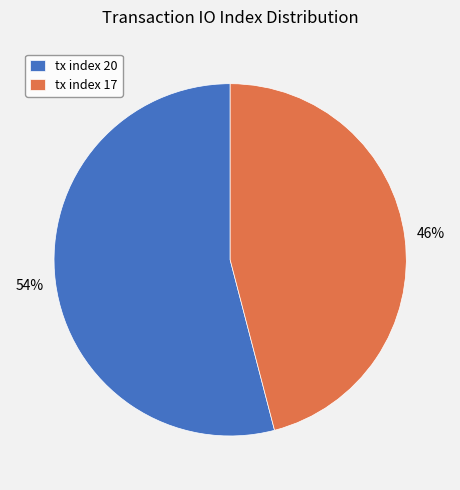

Which category has the smallest portion of the pie?

tx index 17